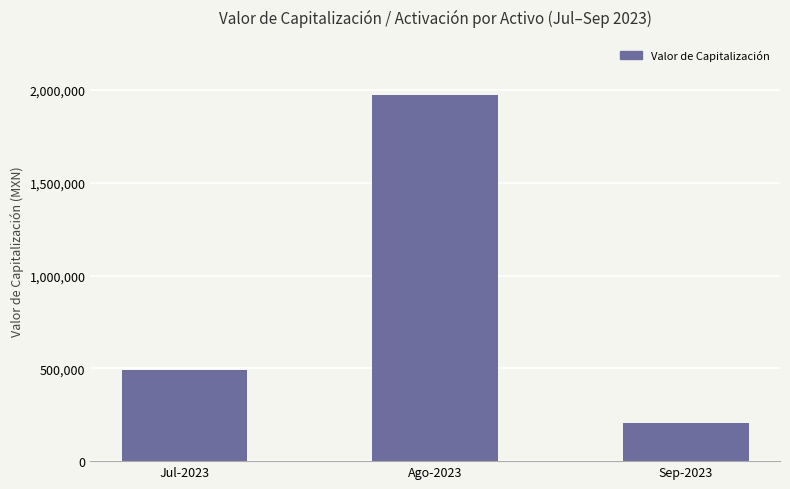

How many distinct data groups are displayed?

1